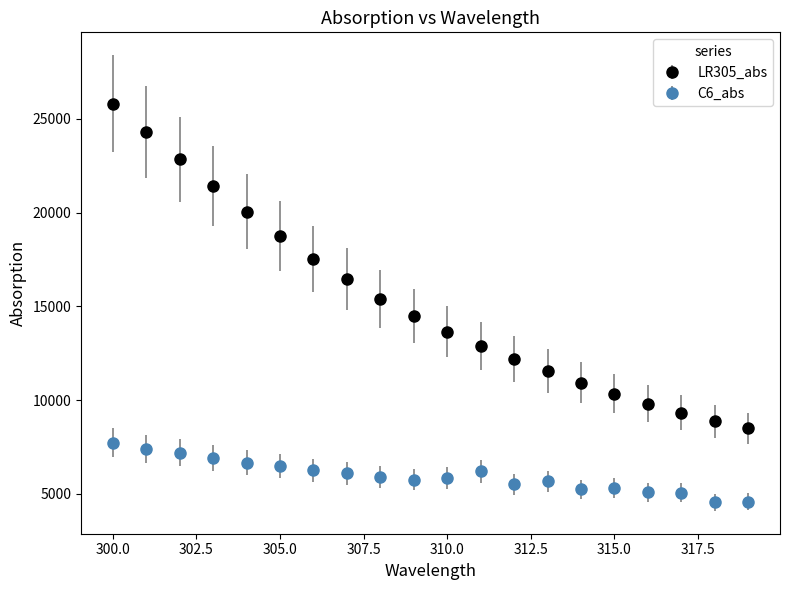

Which series has the largest range (max minus min)?

LR305_abs